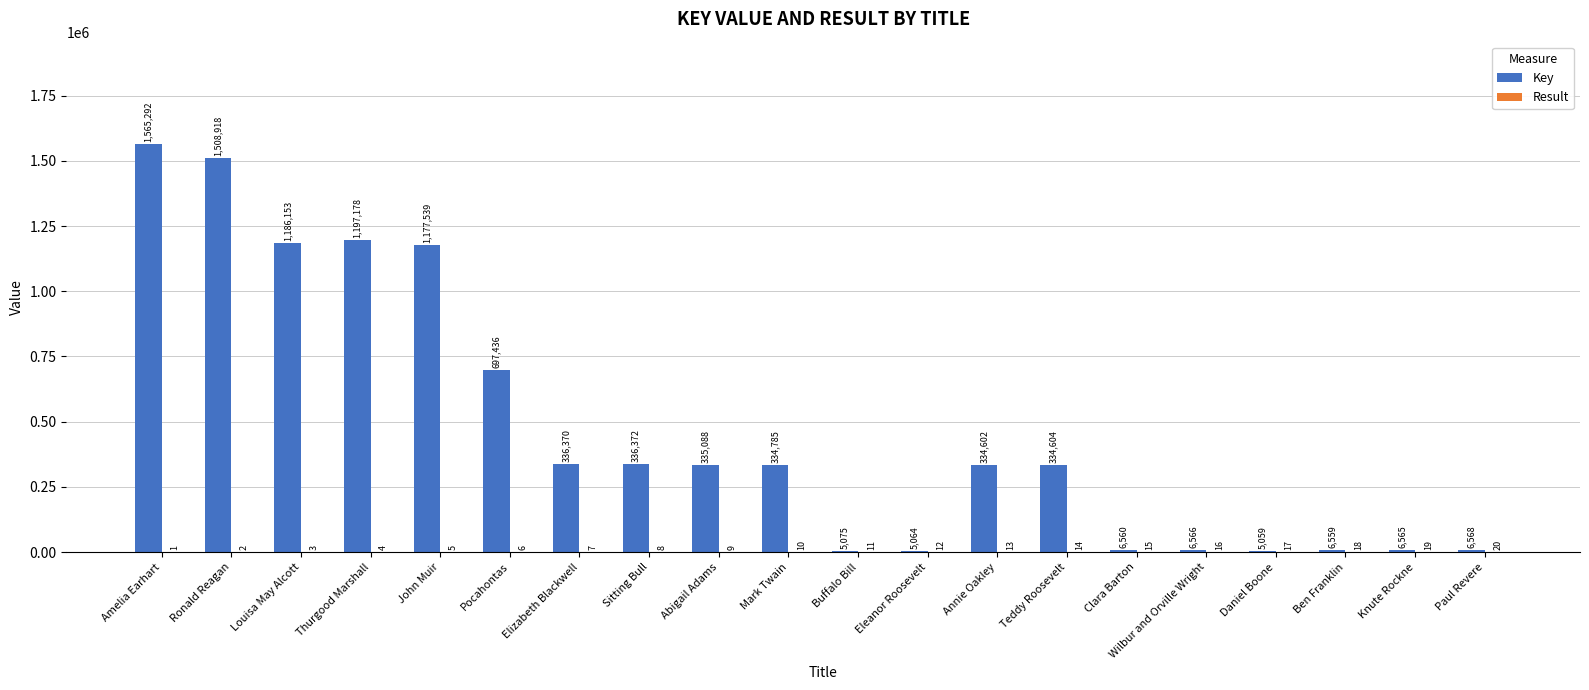

Between Eleanor Roosevelt and Knute Rockne, which series saw the biggest shift?

Key